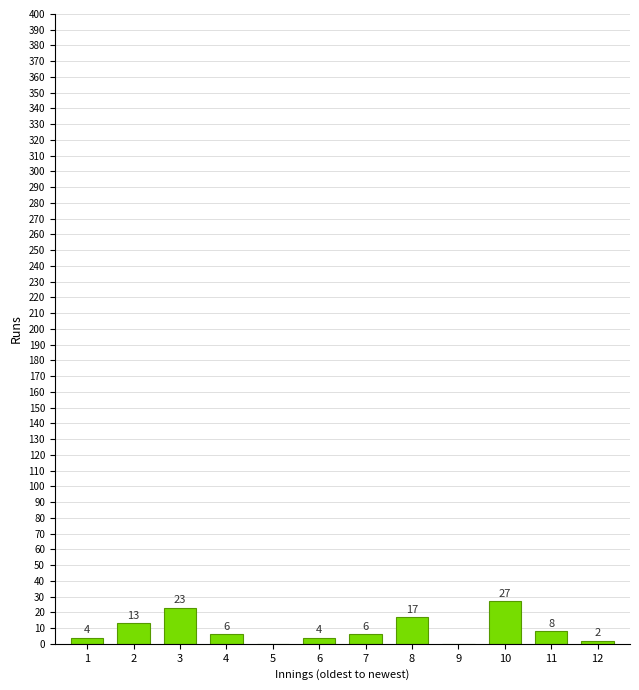

Reading left to right, transcribe all the data shown in this chart.

1=4	2=13	3=23	4=6	5=0	6=4	7=6	8=17	9=0	10=27	11=8	12=2